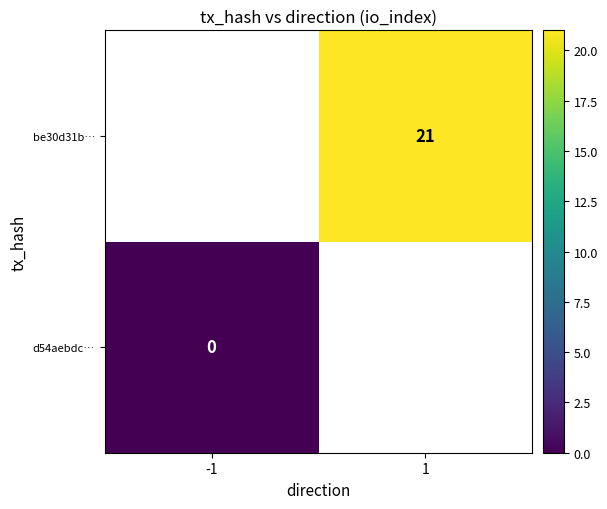

How many series are shown in this chart?

2